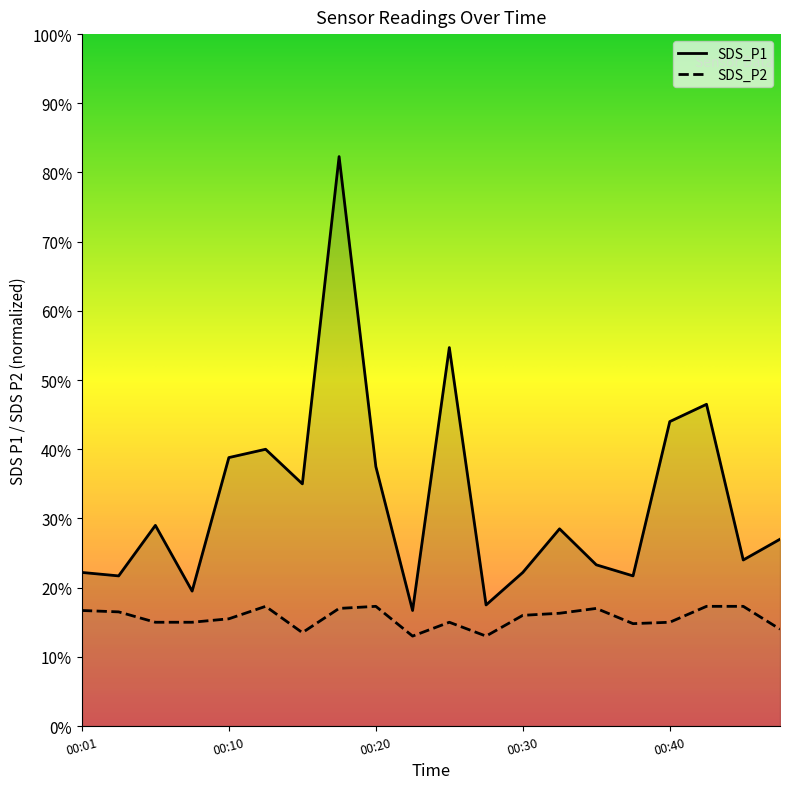

What is the sum of the SDS_P1 values at 00:20 and 00:42?

84.0